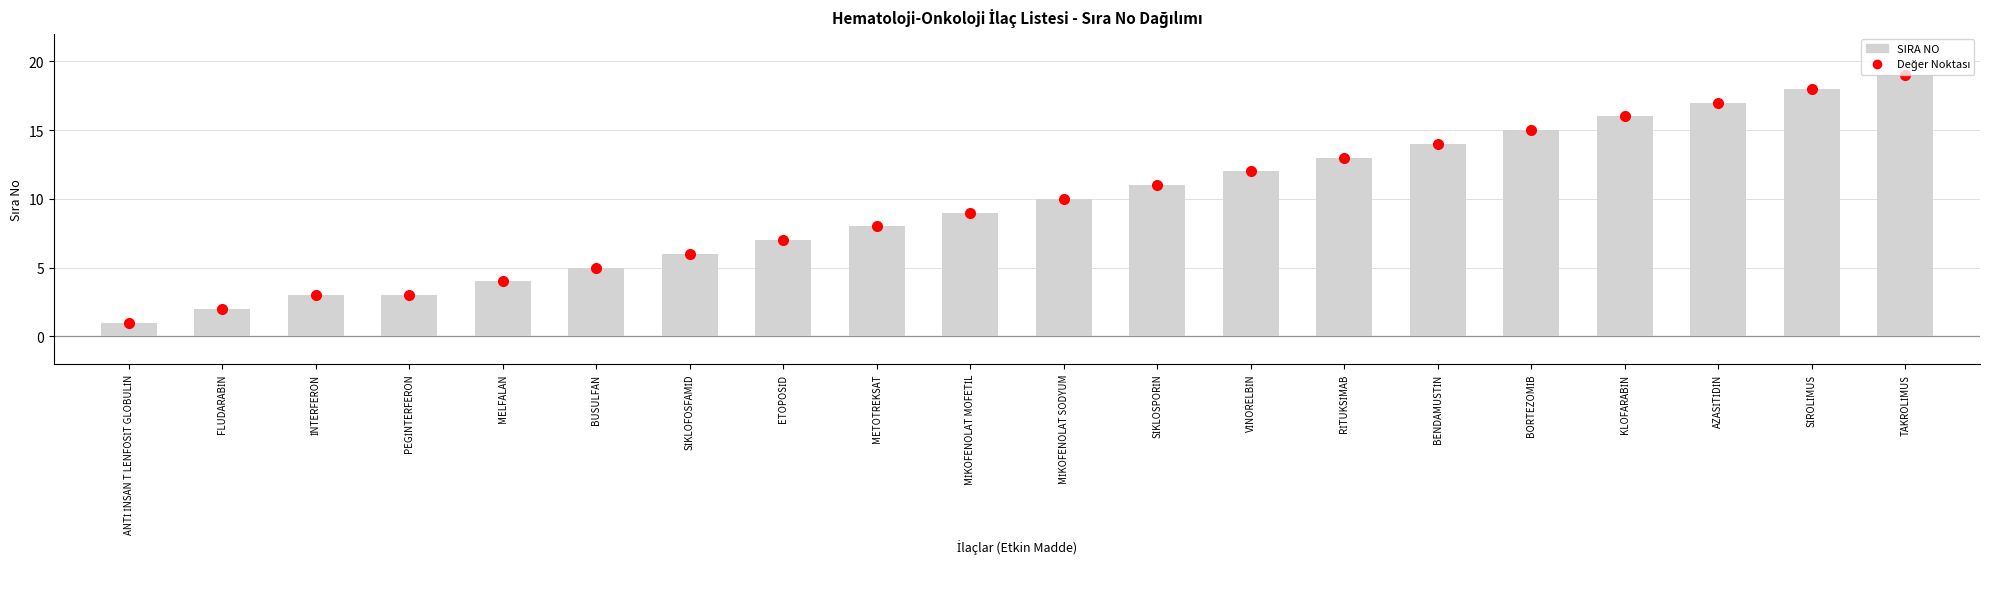

Are the bars horizontal?

No